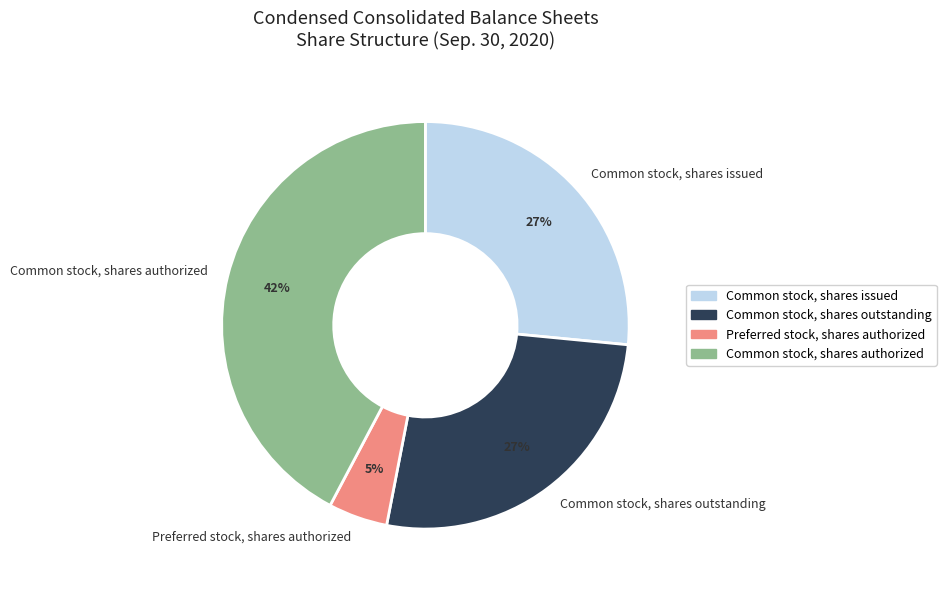

Which category has the smallest portion of the pie?

Preferred stock, shares authorized